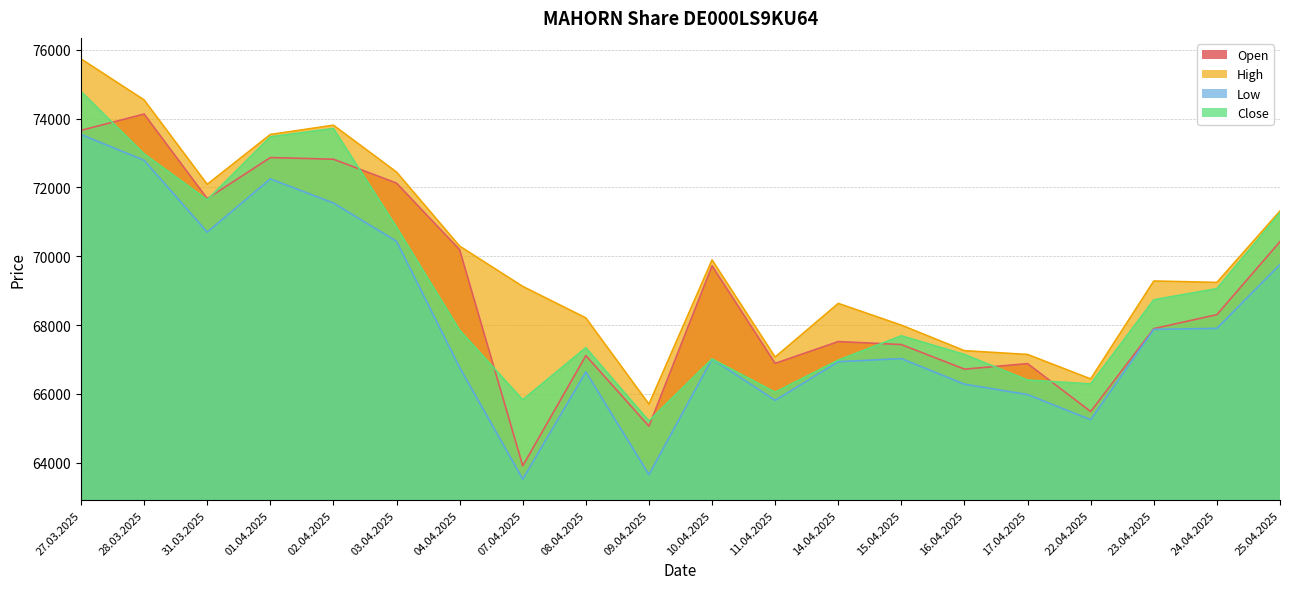

Reading left to right, list all the values displayed in this chart.

Open: 73660	74135	71677	72869	72821	72127	70191	63906	67111	65059	69722	66885	67519	67432	66717	66878	65484	67895	68302	70425
High: 75738	74545	72091	73540	73810	72448	70294	69122	68207	65700	69893	67068	68628	67996	67254	67144	66433	69280	69239	71315
Low: 73539	72790	70700	72249	71548	70434	66763	63519	66636	63651	67012	65810	66933	67023	66280	65977	65246	67873	67902	69758
Close: 74790	72977	71641	73473	73715	70845	67849	65827	67341	65211	67012	66046	66978	67687	67143	66400	66287	68734	69059	71260